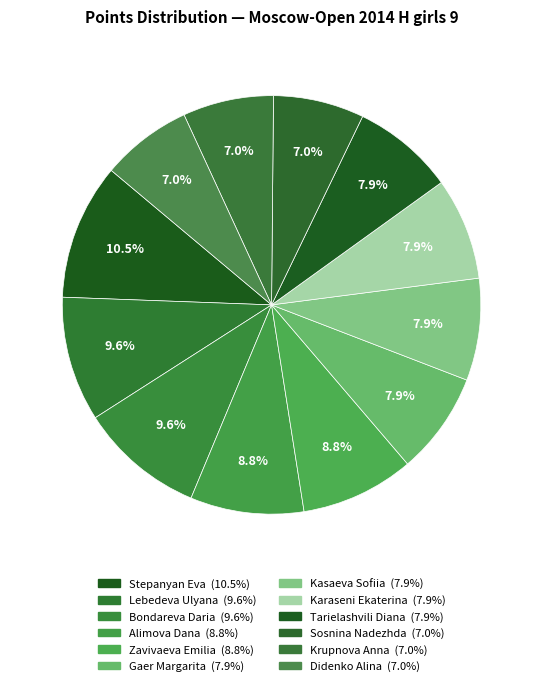

To the nearest percent, what is the difference between the largest and smallest slice percentages?

4%